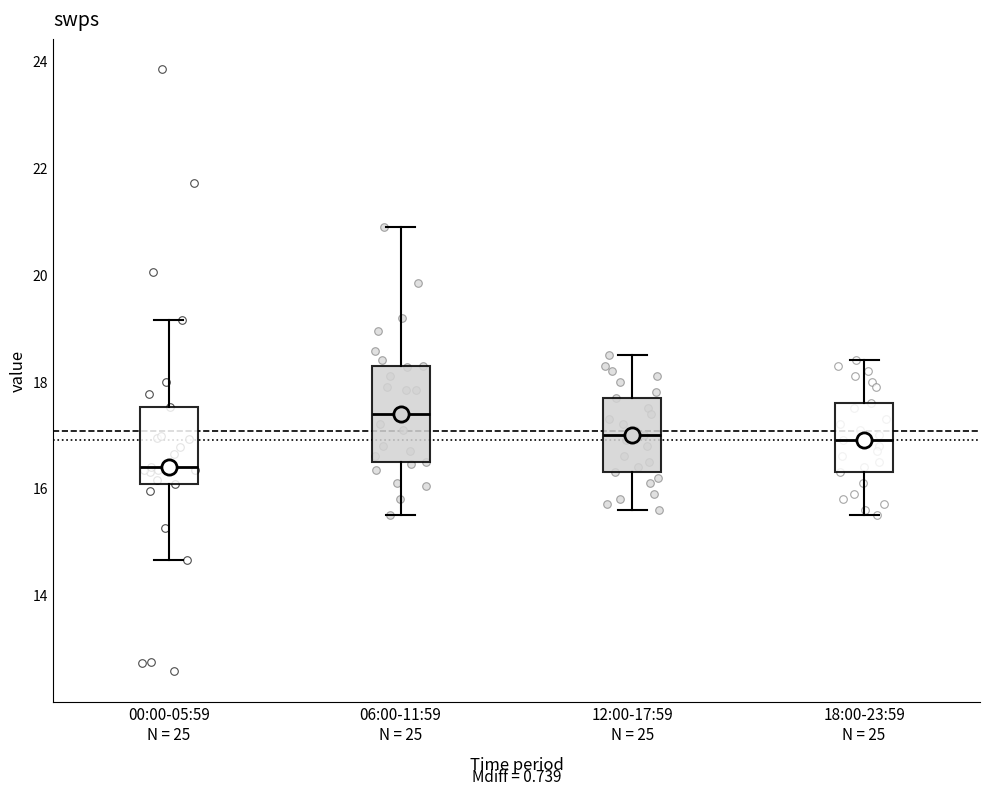

Which box's median line is the lowest?

00:00-05:59 N = 25